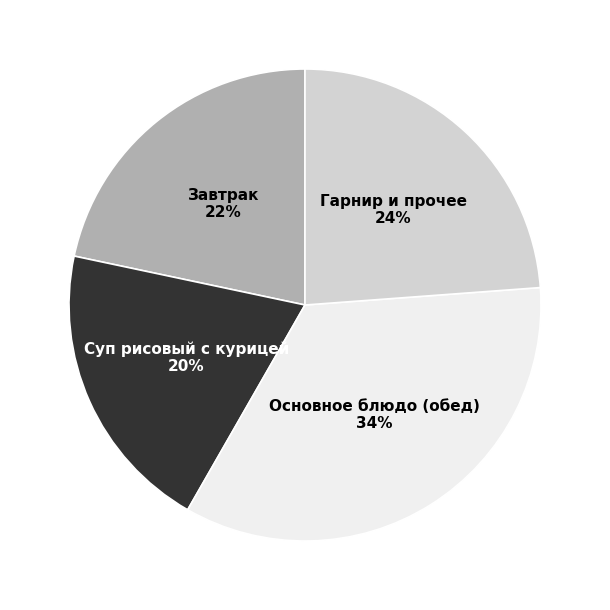

Is there any slice that represents more than half of the pie?

No